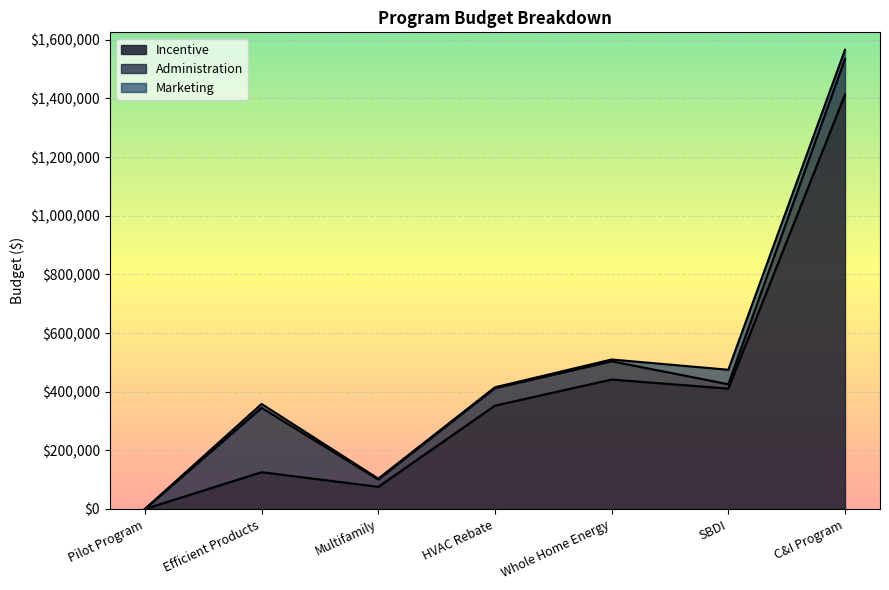

The Administration series shows 219442 at Efficient Products. True or false?

True